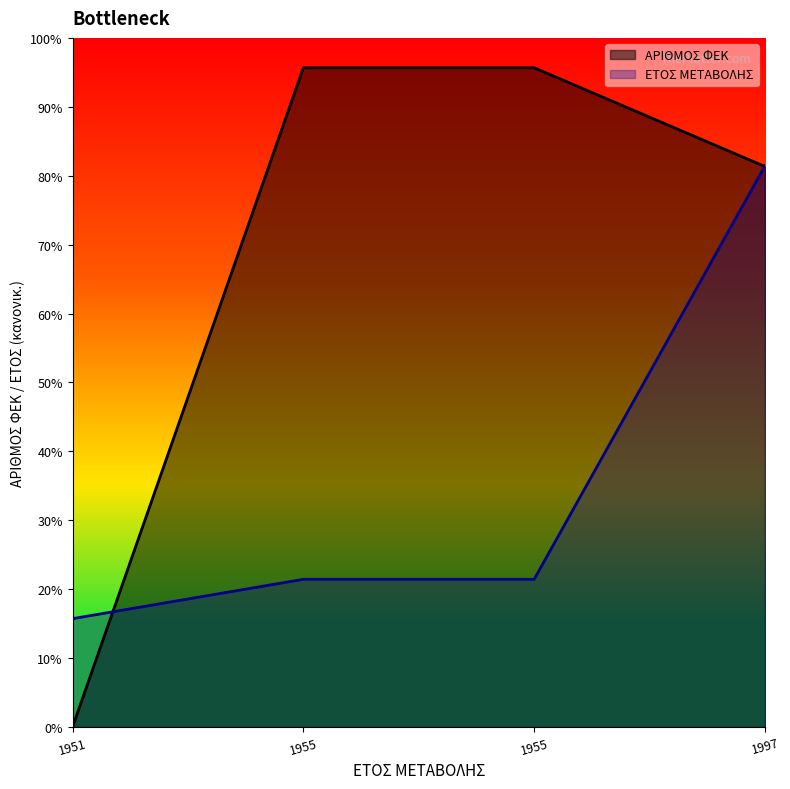

Which series has the largest range (max minus min)?

ΑΡΙΘΜΟΣ ΦΕΚ